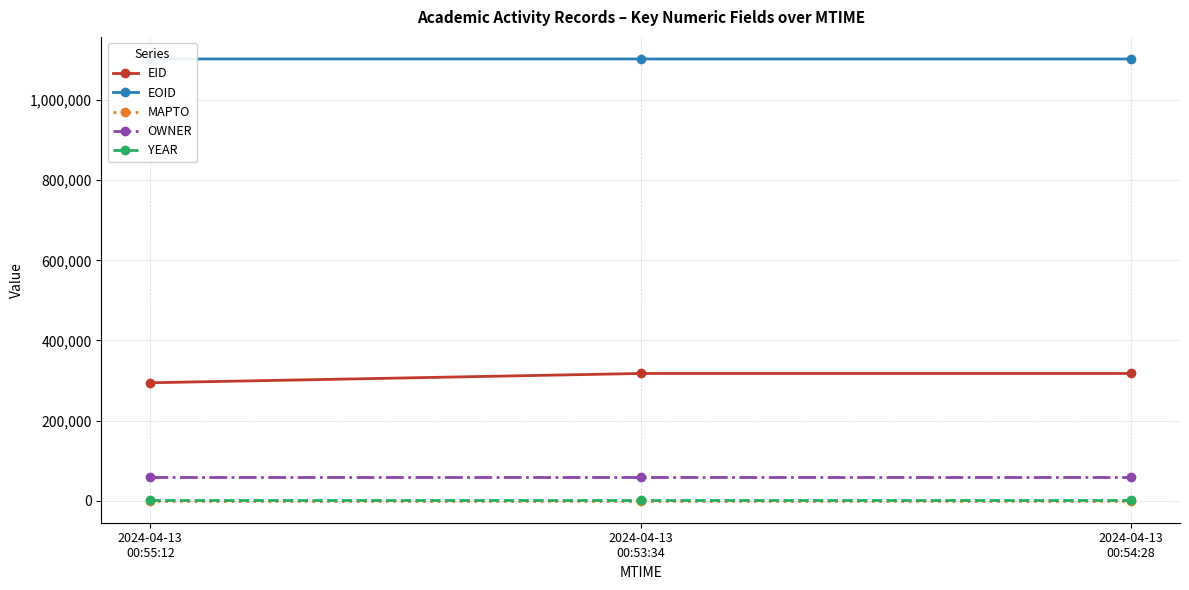

Reading left to right, transcribe all the data shown in this chart.

EID: 2024-04-13
00:55:12=294331	2024-04-13
00:53:34=317510	2024-04-13
00:54:28=317515
EOID: 2024-04-13
00:55:12=1102770	2024-04-13
00:53:34=1102768	2024-04-13
00:54:28=1102769
MAPTO: 2024-04-13
00:55:12=0	2024-04-13
00:53:34=0	2024-04-13
00:54:28=0
OWNER: 2024-04-13
00:55:12=60267	2024-04-13
00:53:34=60267	2024-04-13
00:54:28=60267
YEAR: 2024-04-13
00:55:12=2017	2024-04-13
00:53:34=2017	2024-04-13
00:54:28=2017